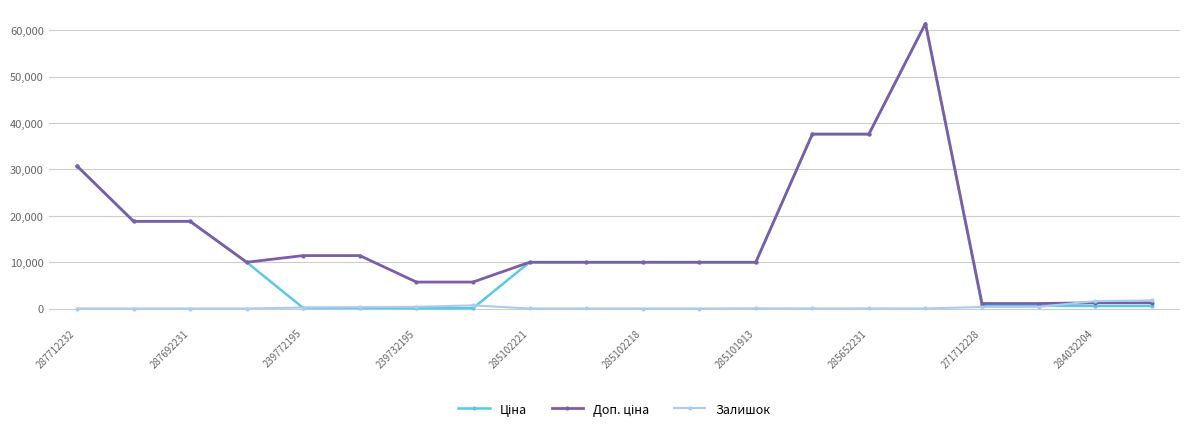

True or false: Залишок has more than 1 interior local peaks.

True